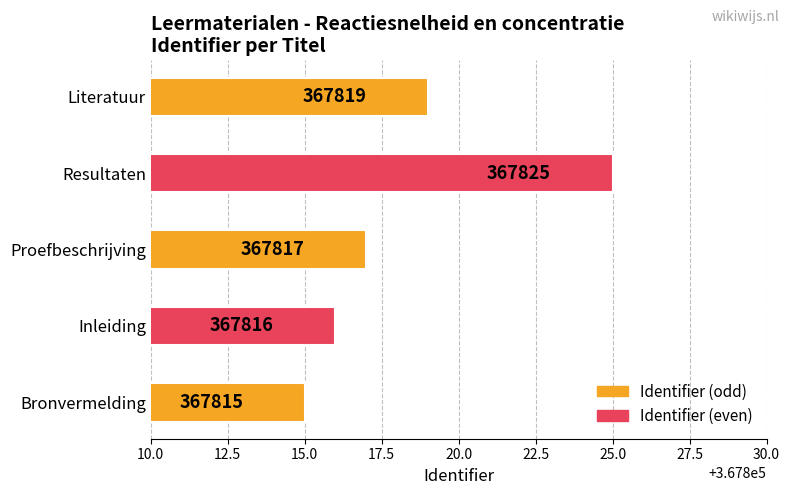

Reading top to bottom, extract all data points from this chart.

Literatuur=367819	Resultaten=367825	Proefbeschrijving=367817	Inleiding=367816	Bronvermelding=367815